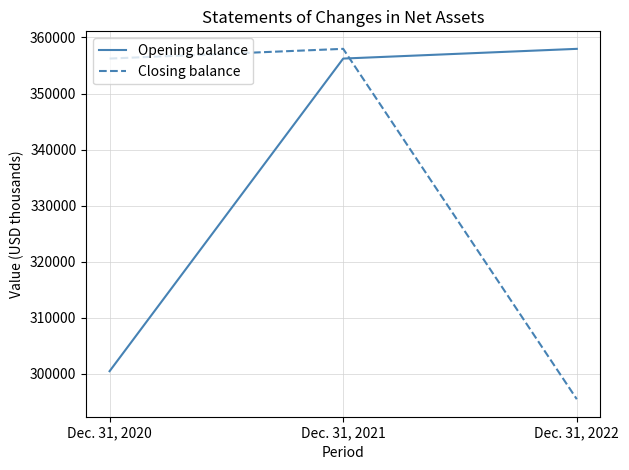

Reading left to right, what are all the values shown in this chart?

Opening balance: Dec. 31, 2020=300485	Dec. 31, 2021=356238	Dec. 31, 2022=357971
Closing balance: Dec. 31, 2020=356238	Dec. 31, 2021=357971	Dec. 31, 2022=295491